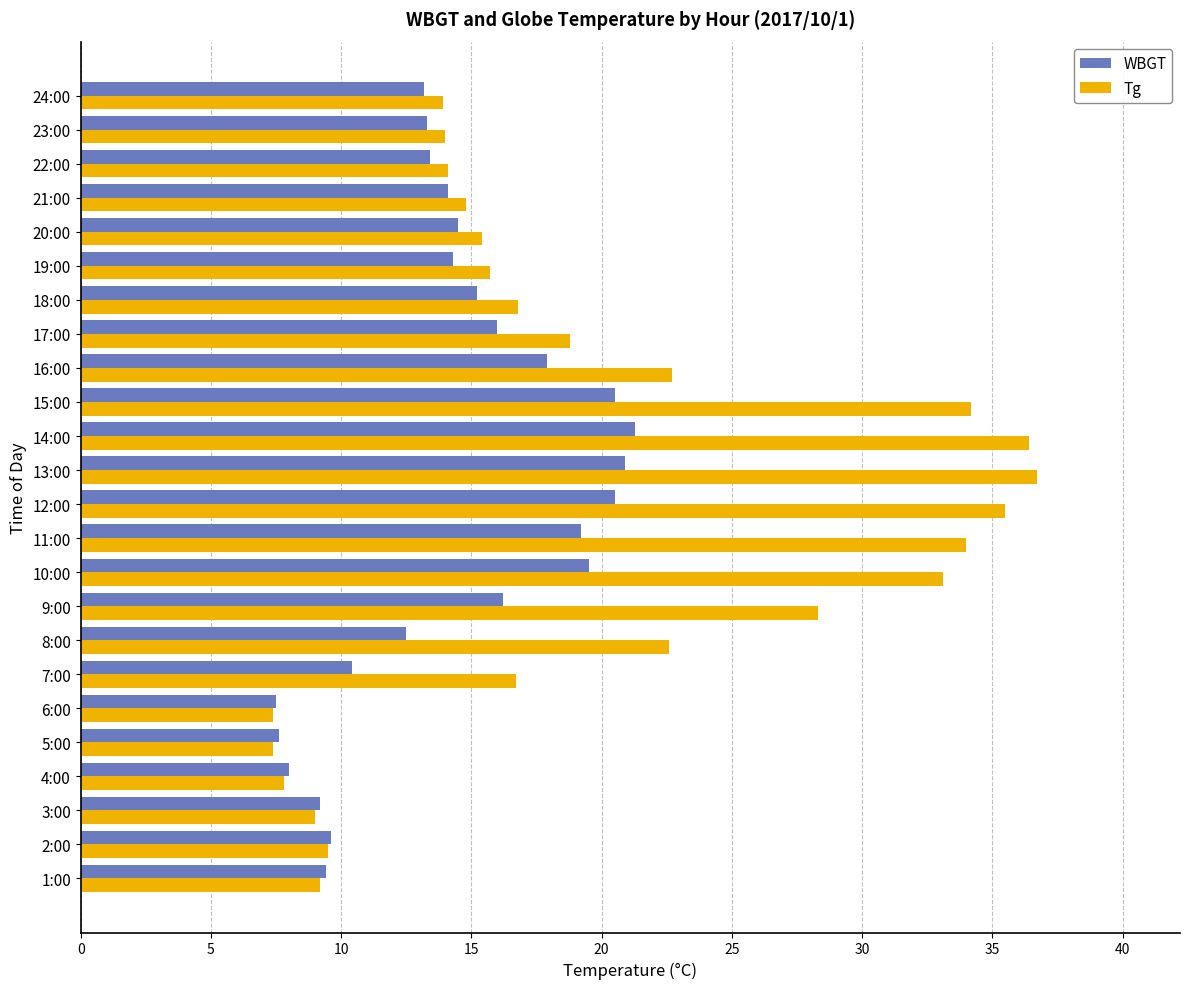

What is the total value across all series at 11:00?

53.2